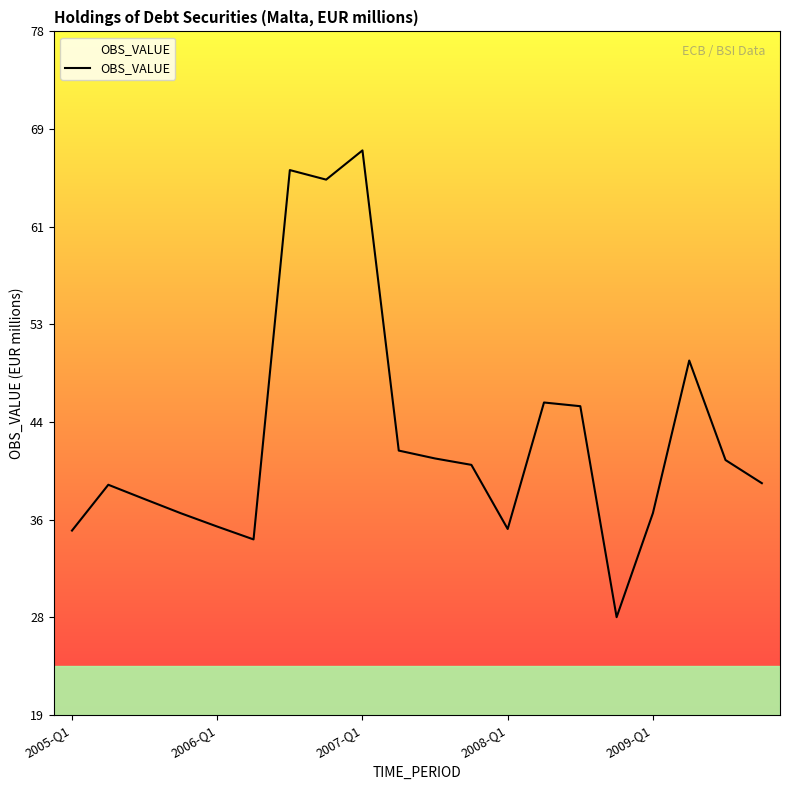

What is the minimum value shown in the chart?

27.8